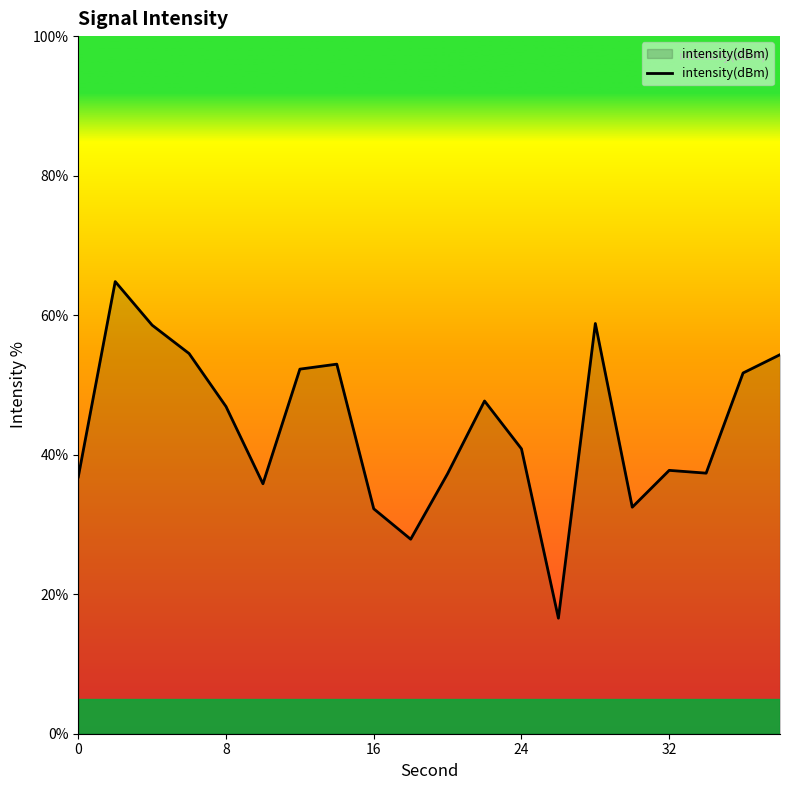

What is the smallest value displayed?

16.6